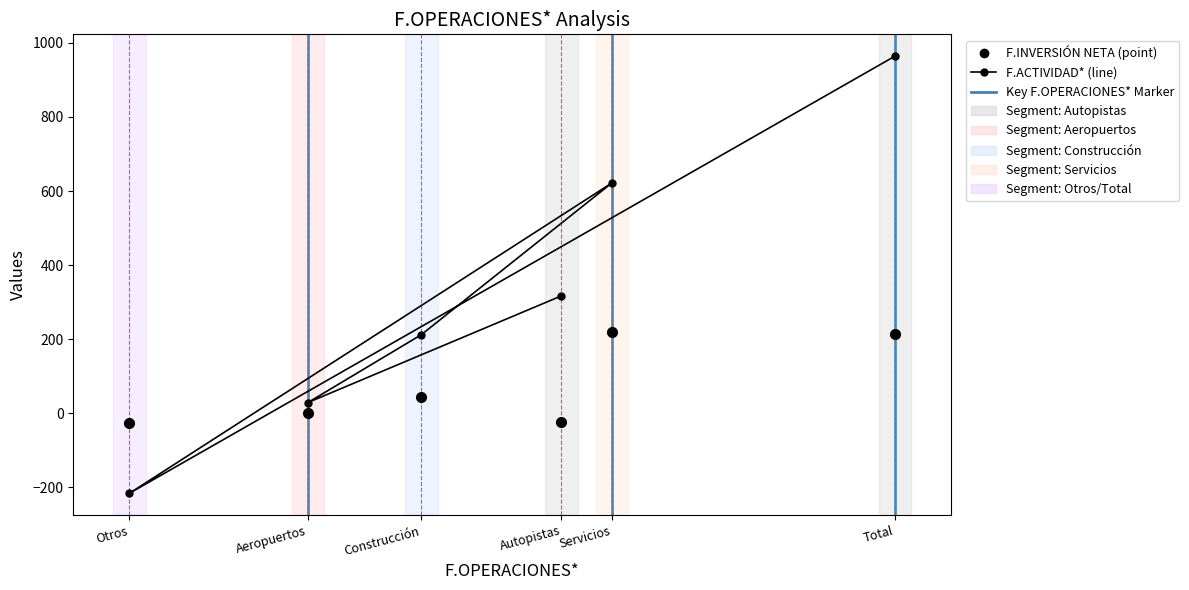

How many data points in F.INVERSIÓN NETA are less than 45?

3